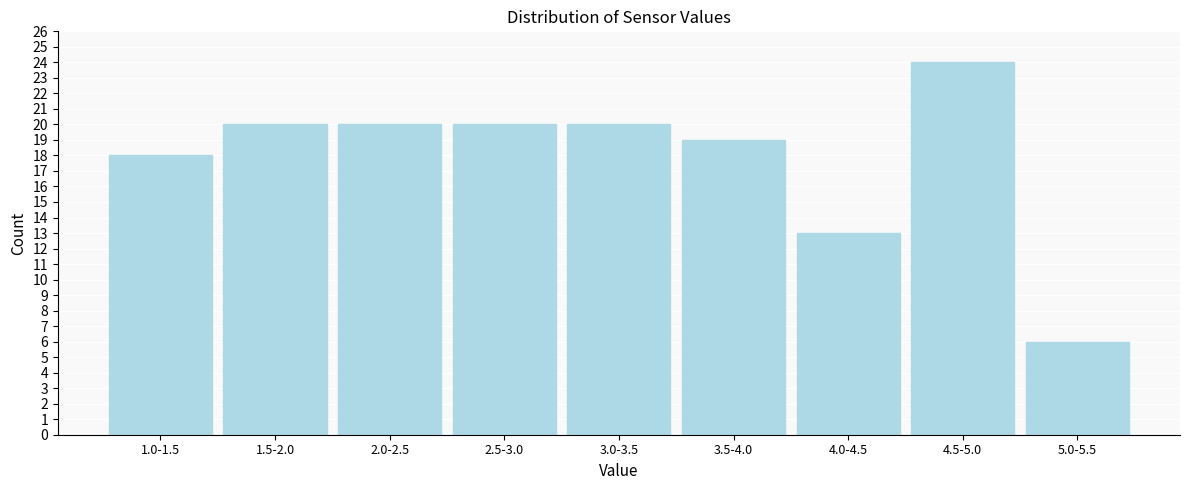

Reading left to right, extract all data points from this chart.

18	20	20	20	20	19	13	24	6